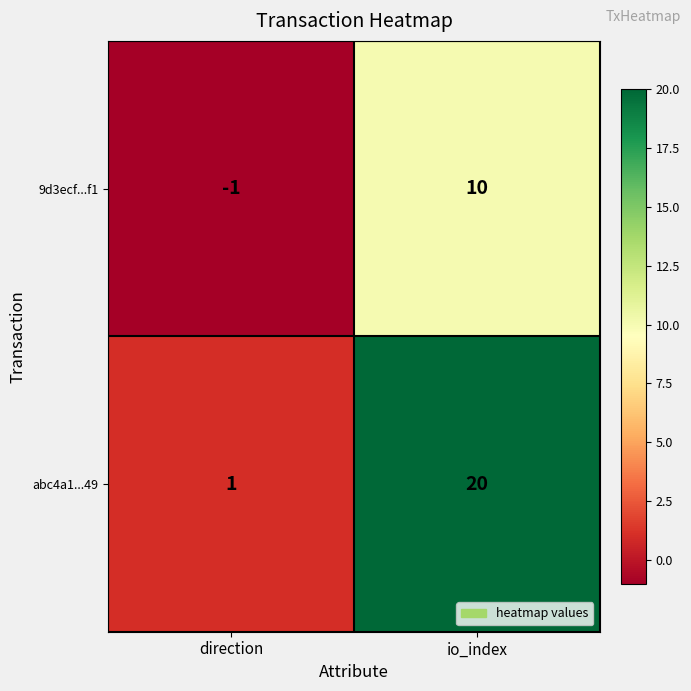

Which category has the highest value across all series?

io_index